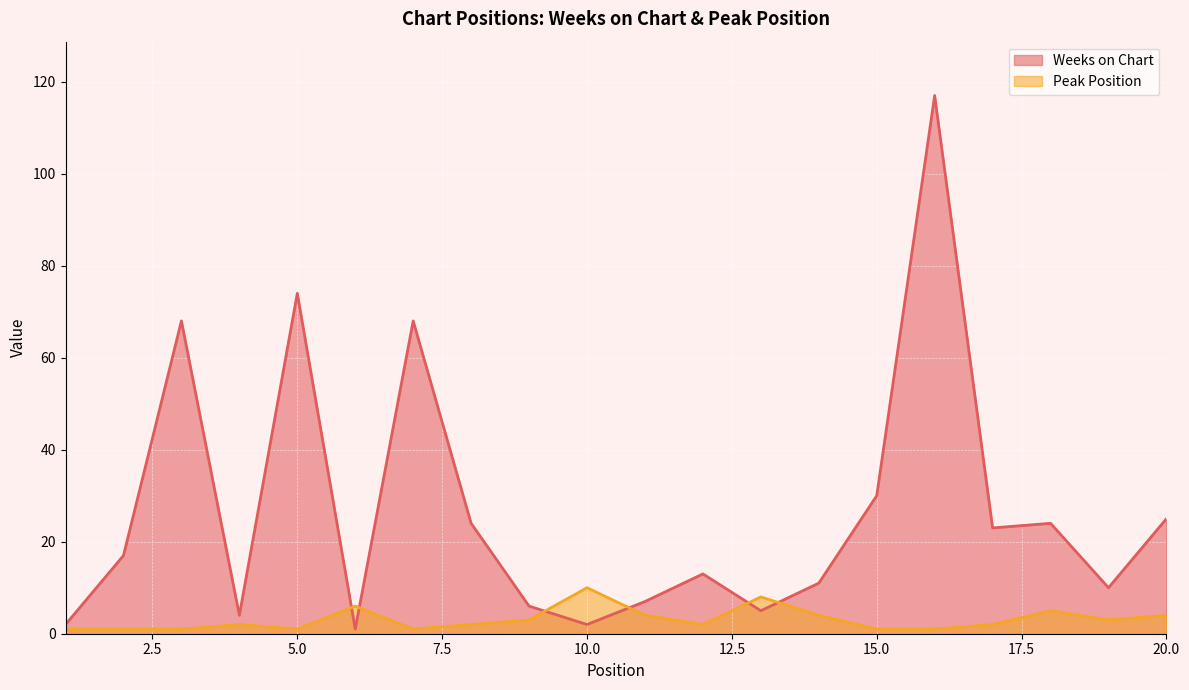

At which label is Weeks on Chart closest to 59?

3